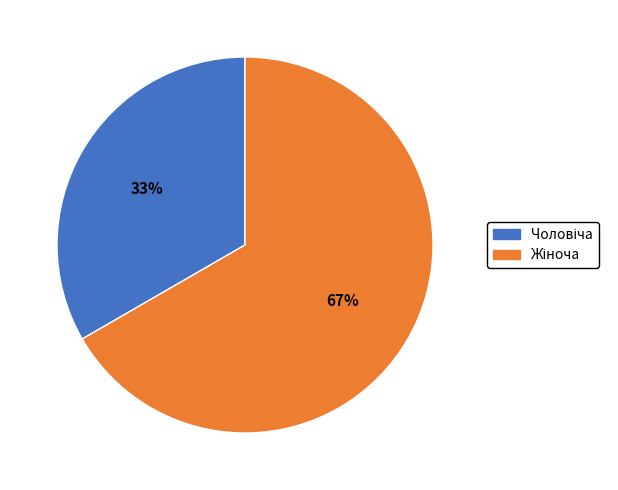

Is there a majority slice in this chart?

Yes